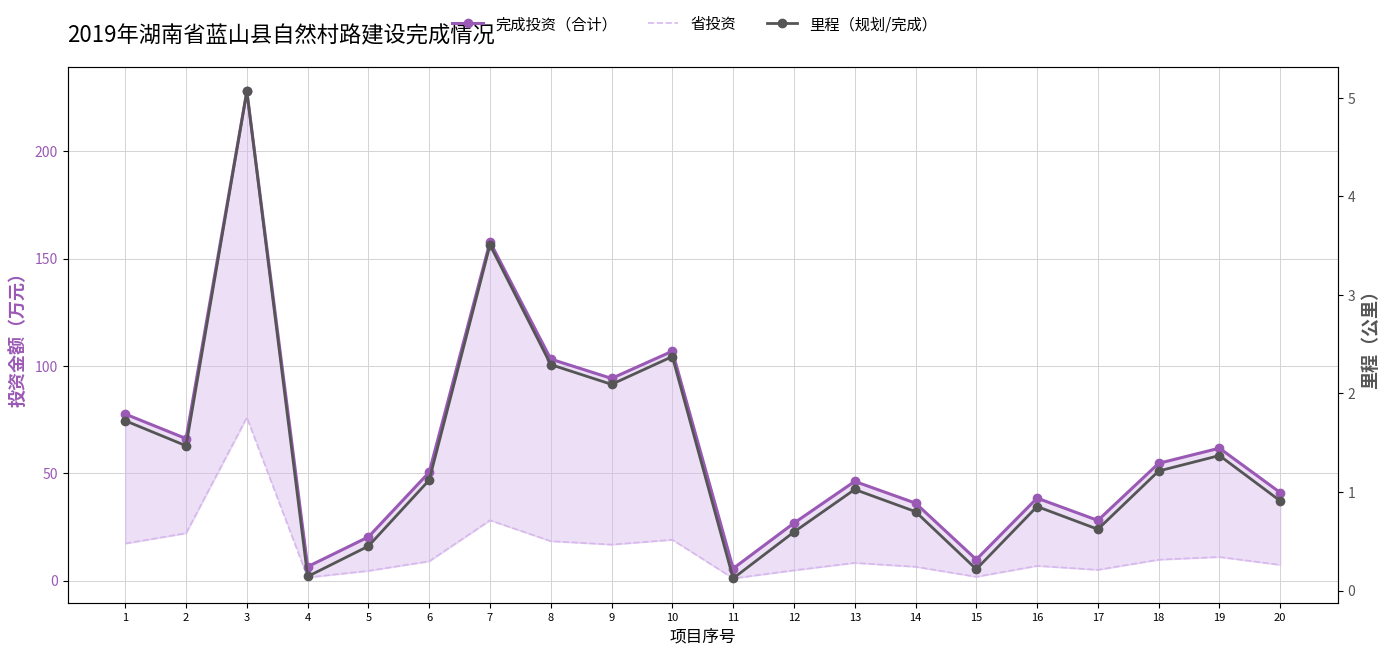

What is the value of the 里程（规划/完成） point at the 10th from the left?

2.4